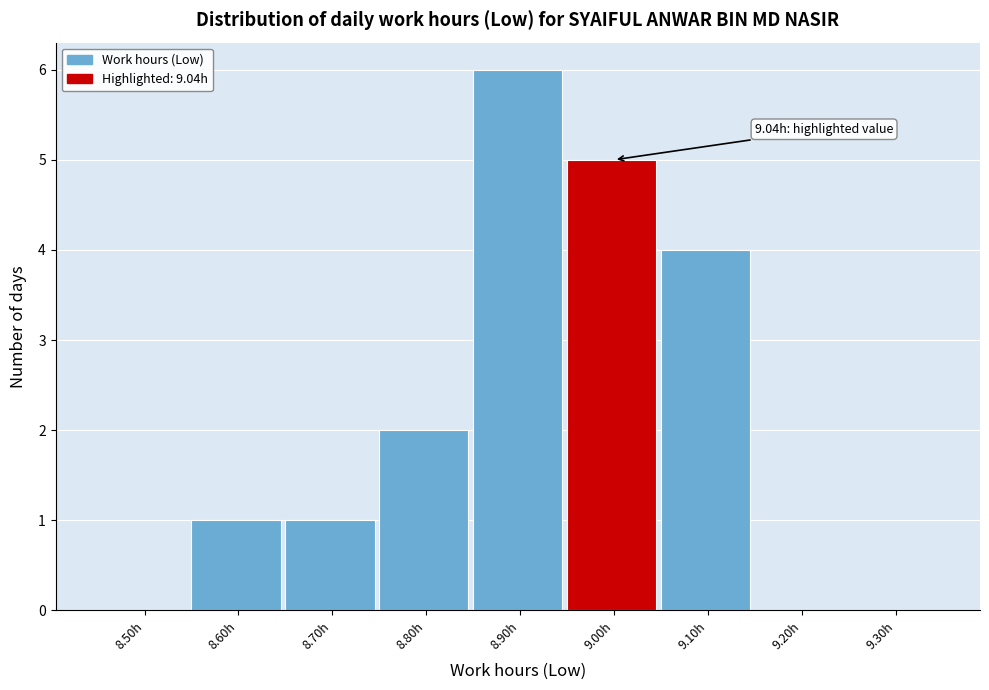

Reading left to right, list all the values displayed in this chart.

8.50h=0	8.60h=1	8.70h=1	8.80h=2	8.90h=6	9.00h=5	9.10h=4	9.20h=0	9.30h=0